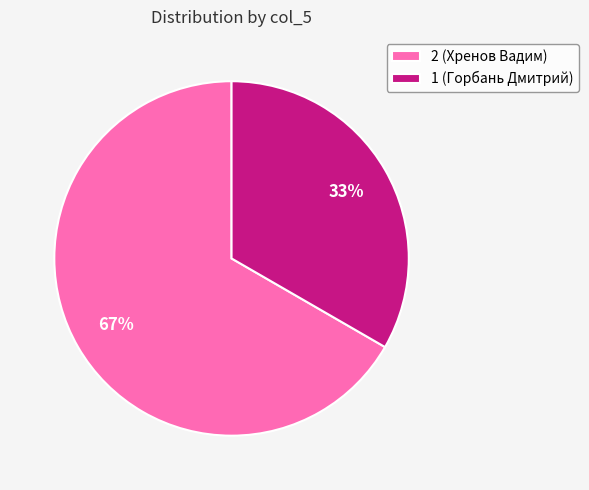

Is it true that 1 (Горбань Дмитрий) is 46% of the pie?

False